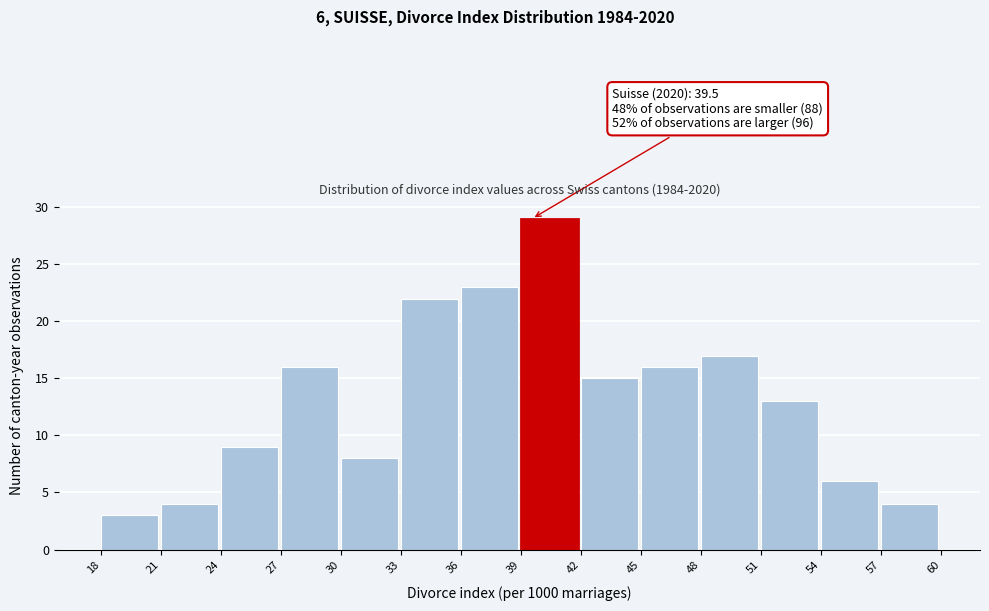

Which range on the x-axis has the tallest bar?

39 to 42